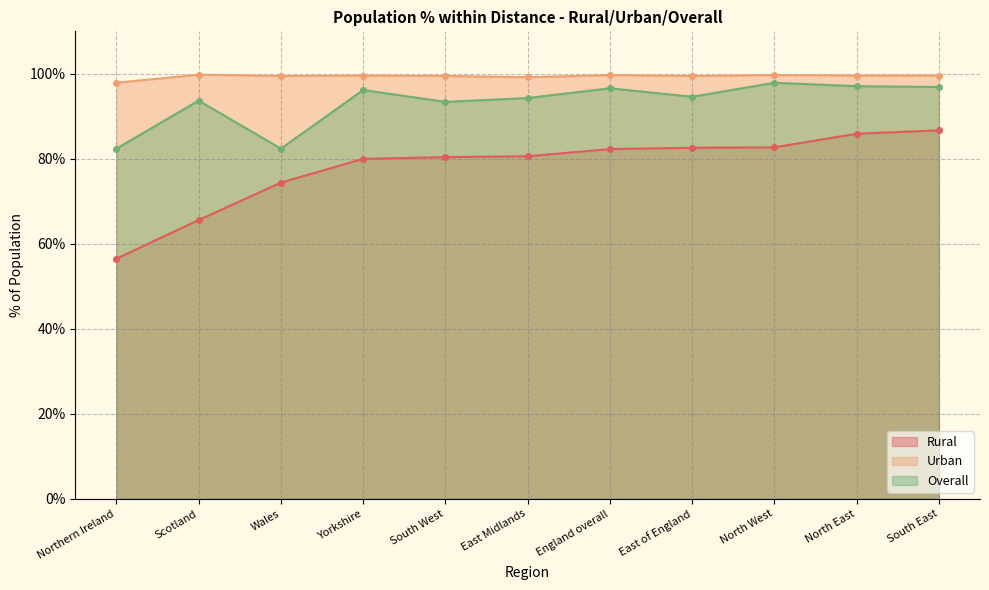

Is the value of Overall at England overall greater than the value of Urban at Scotland?

No